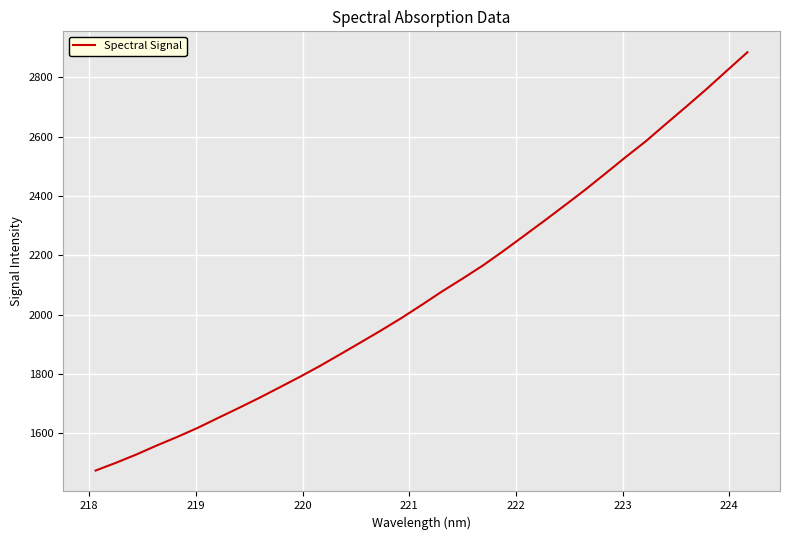

What is the minimum value shown in the chart?

1473.9